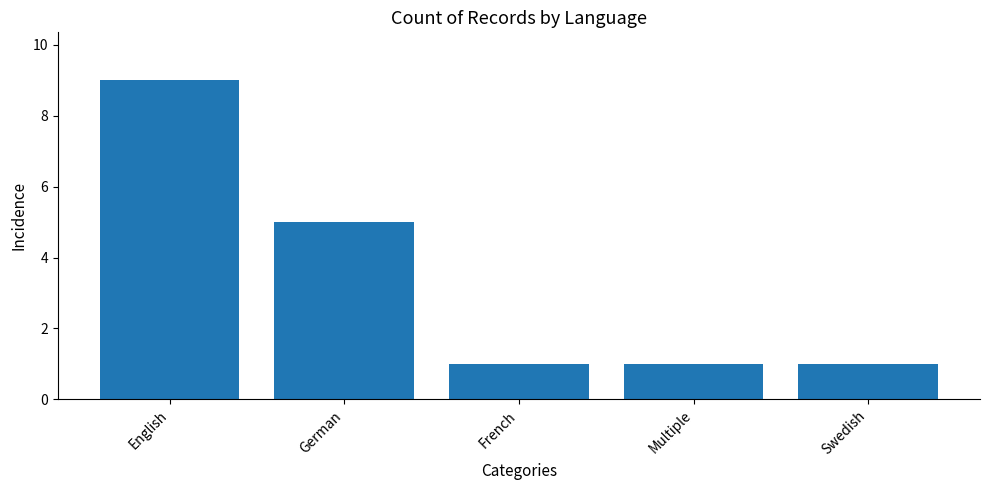

The chart shows a value of 1 at Multiple. True or false?

True